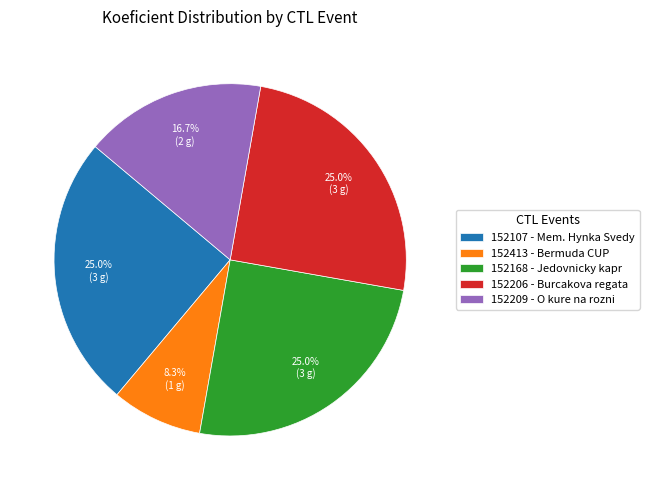

To the nearest percent, what is the difference between the 152206 and 152413 slice percentages?

17%